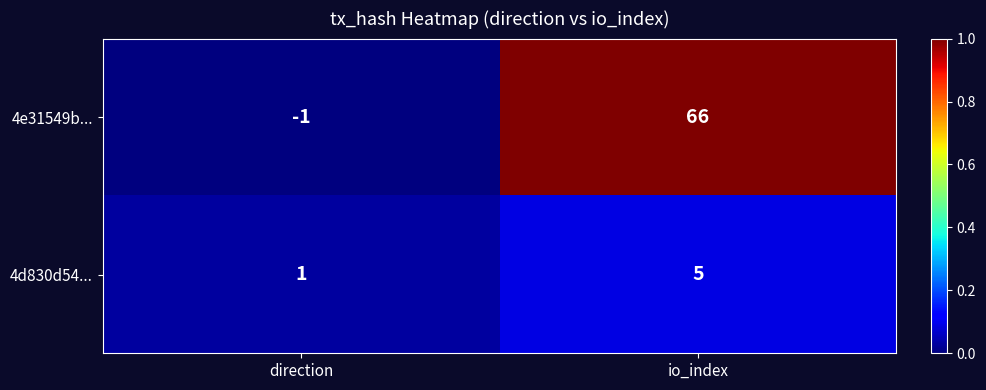

What is the sum of all 4e31549b... values?

65